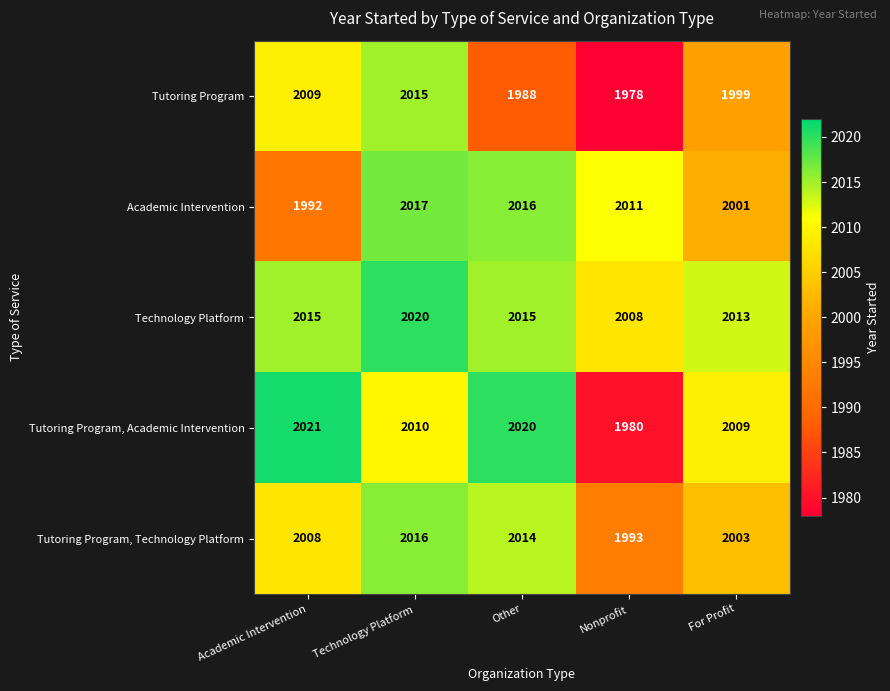

What is the difference between the Tutoring Program, Academic Intervention values at Technology Platform and Academic Intervention?

11